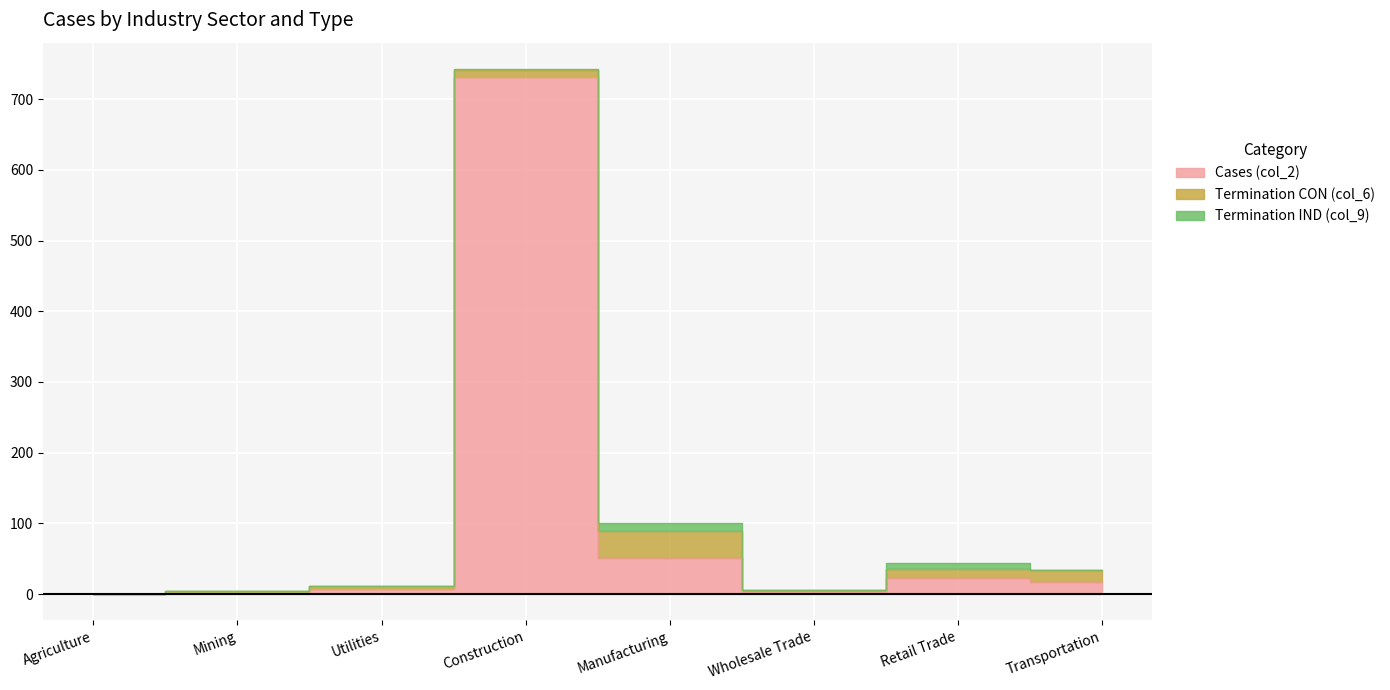

Which label corresponds to the smallest value in the chart?

Agriculture